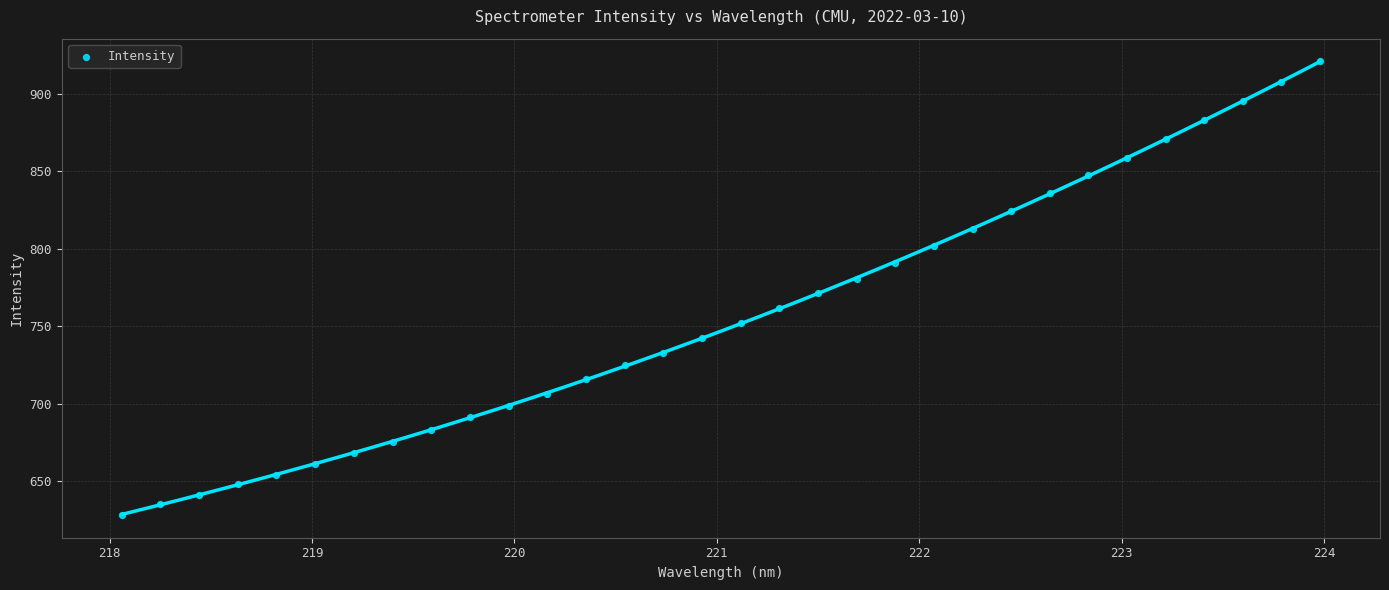

Count the number of points in this scatter plot.

32